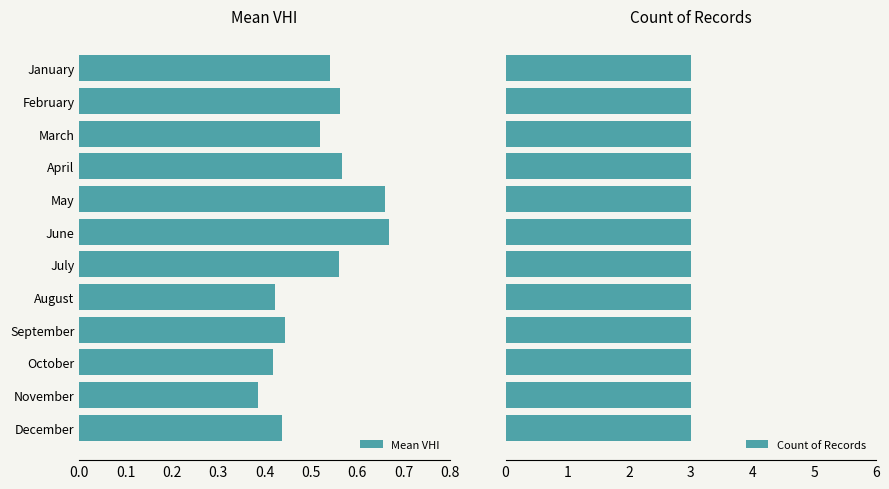

Where is Mean VHI nearest to the value 0?

November